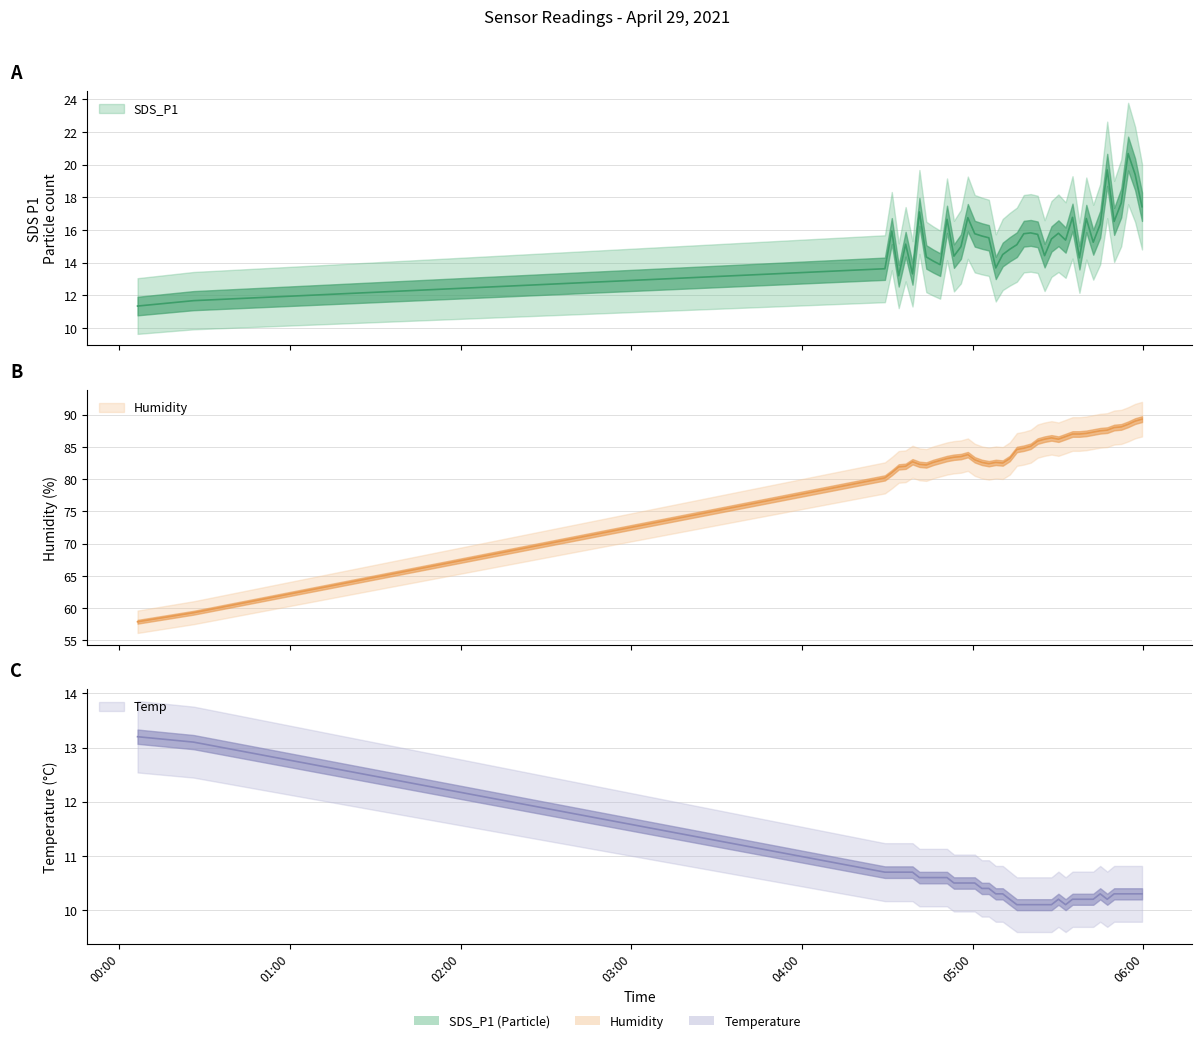

The value of SDS_P1 at 28 is 20.0. True or false?

False